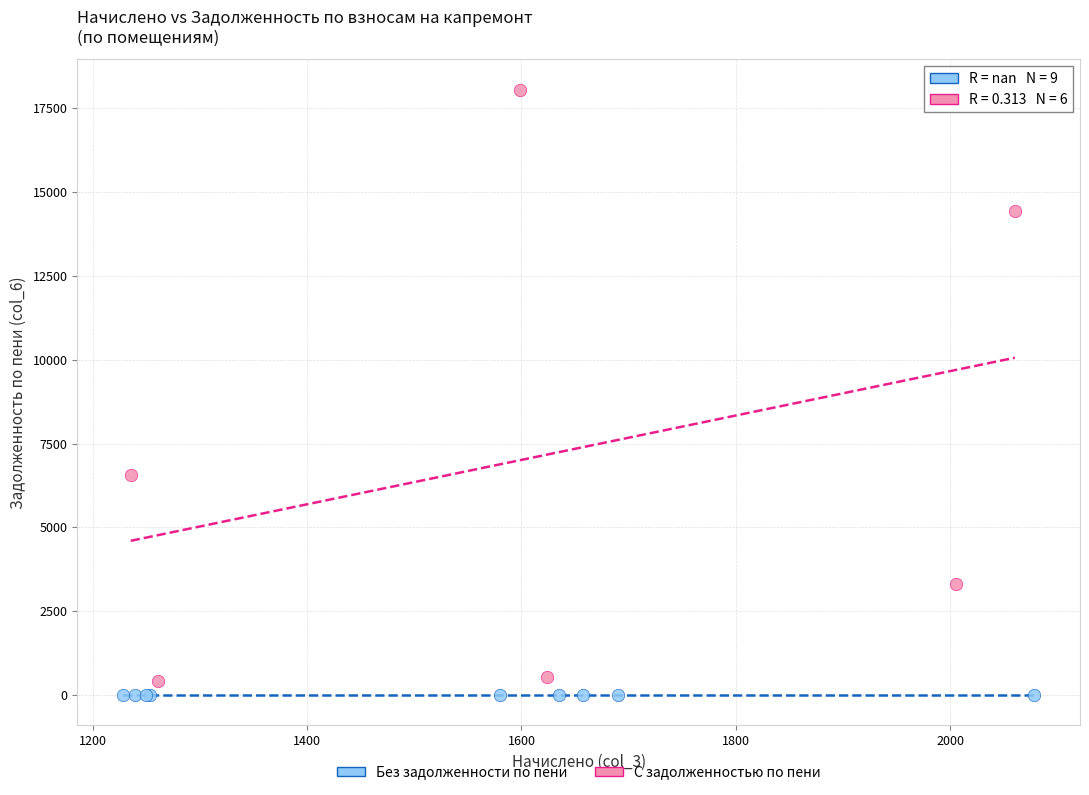

What are all the series names shown in the legend?

Без задолженности по пени, С задолженностью по пени